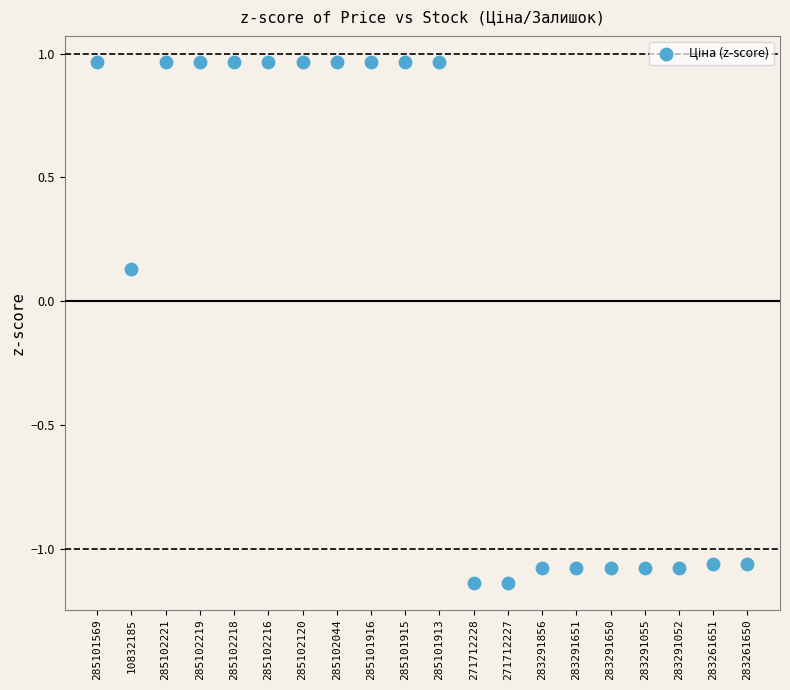

What is the range of Y values (max minus min)?

2.1